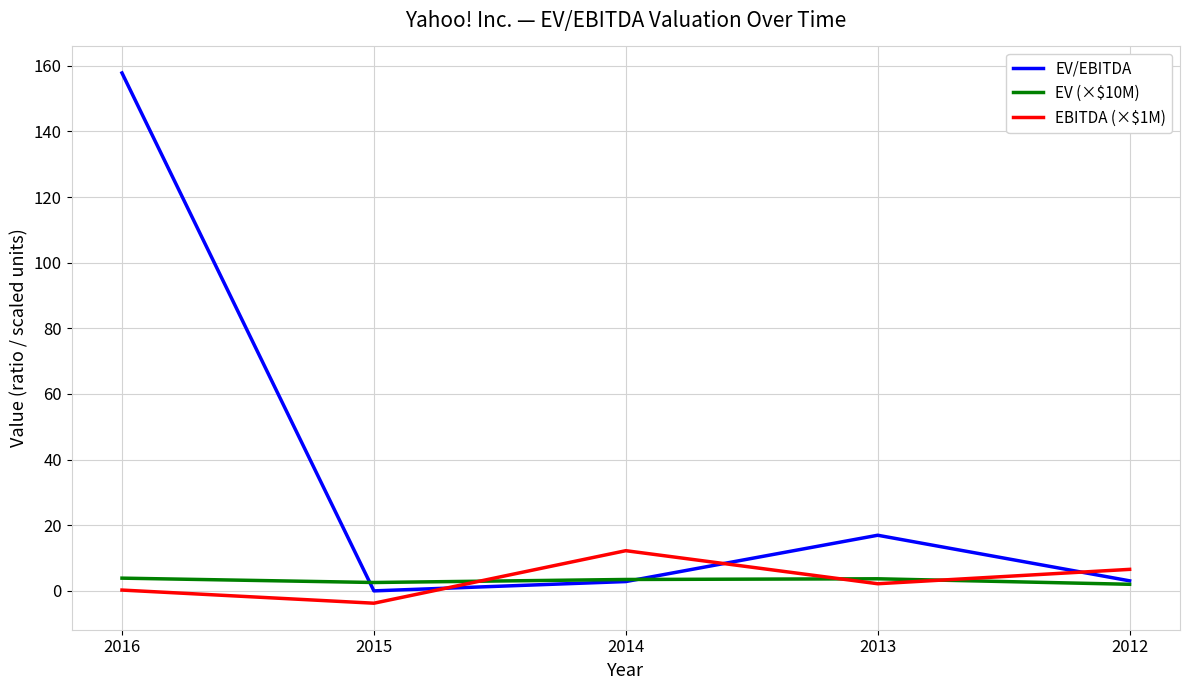

Where does the EV/EBITDA series first go above 3?

2016